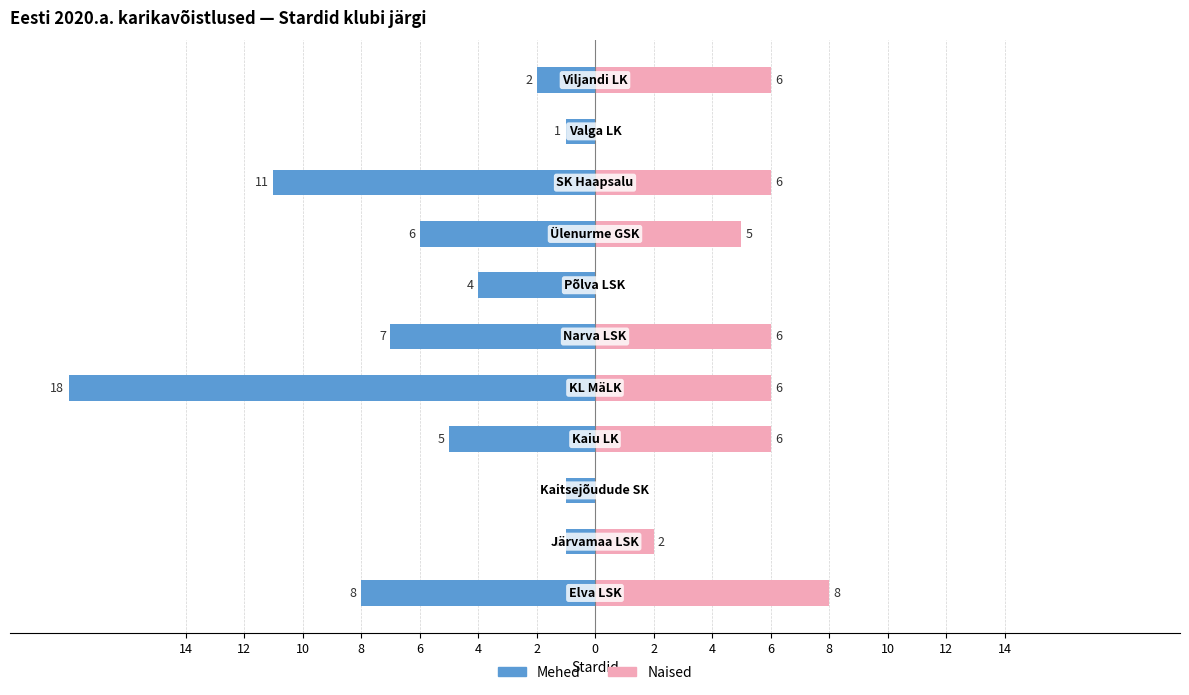

Reading right to left, what are all the values shown in this chart?

Mehed: -2	-1	-11	-6	-4	-7	-18	-5	-1	-1	-8
Naised: 6	0	6	5	0	6	6	6	0	2	8